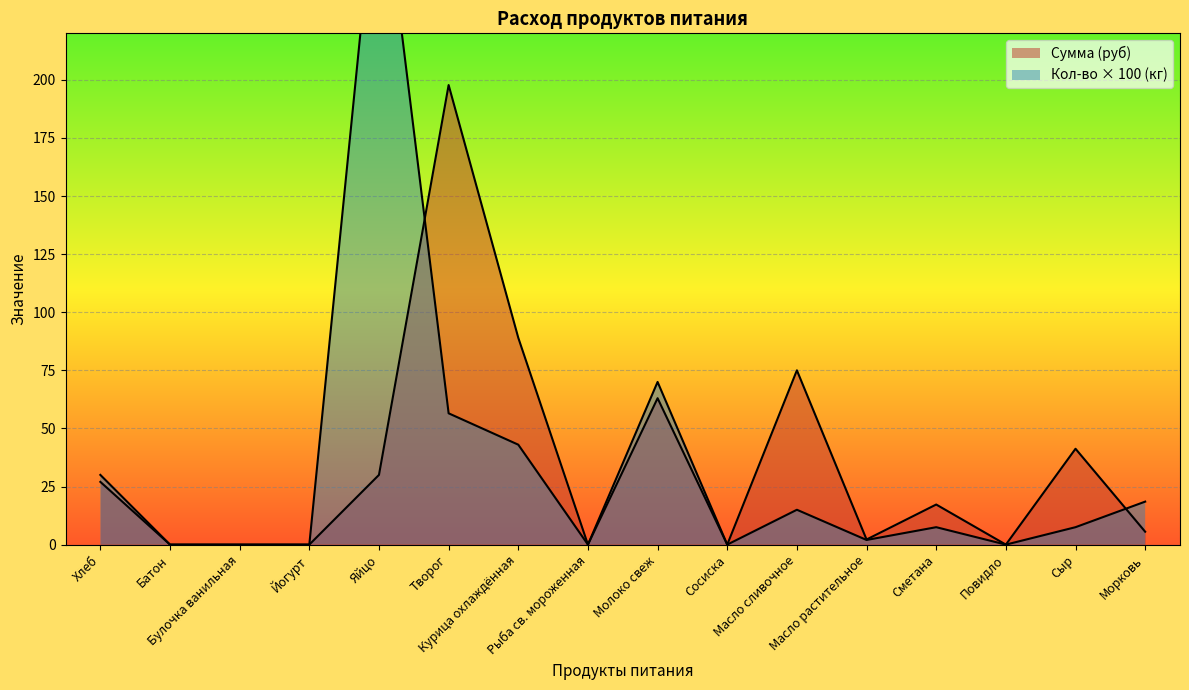

Reading left to right, what are all the values shown in this chart?

Сумма (руб): 27.0	0.0	0.0	0.0	30.0	197.8	89.0	0.0	63.0	0.0	75.0	2.2	17.2	0.0	41.2	5.5
Кол-во на дов-щихся (кг): 30.0	0.0	0.0	0.0	300.0	56.5	43.0	0.0	70.0	0.0	15.0	2.0	7.5	0.0	7.5	18.5